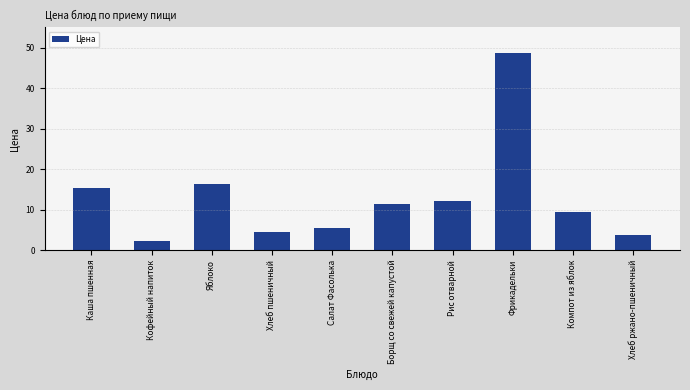

List the labels in order of value, largest first.

Фрикадельки, Яблоко, Каша пшенная, Рис отварной, Борщ со свежей капустой, Компот из яблок, Салат Фасолька, Хлеб пшеничный, Хлеб ржано-пшеничный, Кофейный напиток